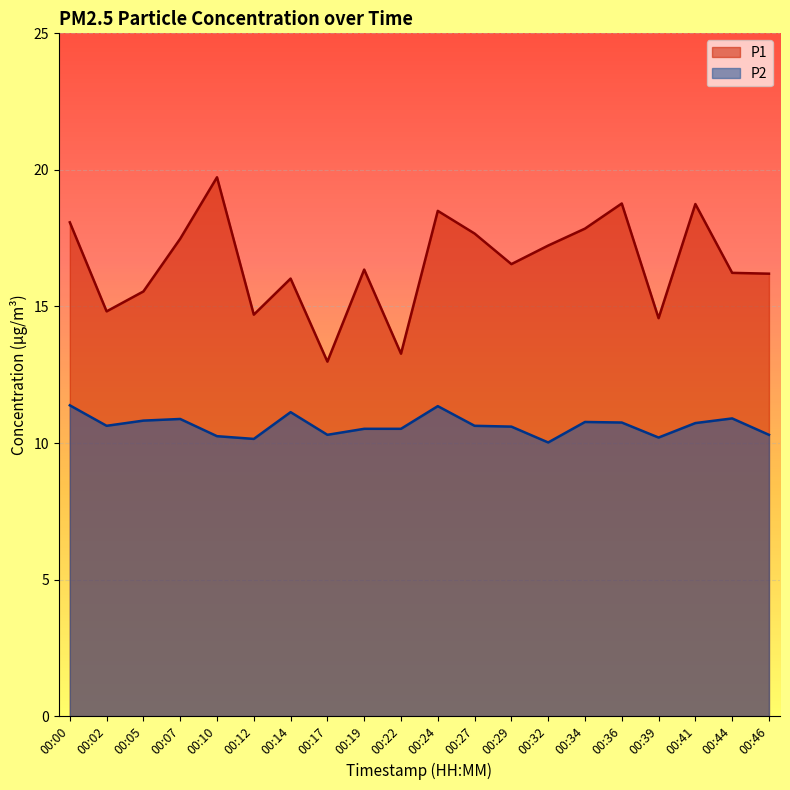

Which series changed the most between 00:24 and 00:27?

P1